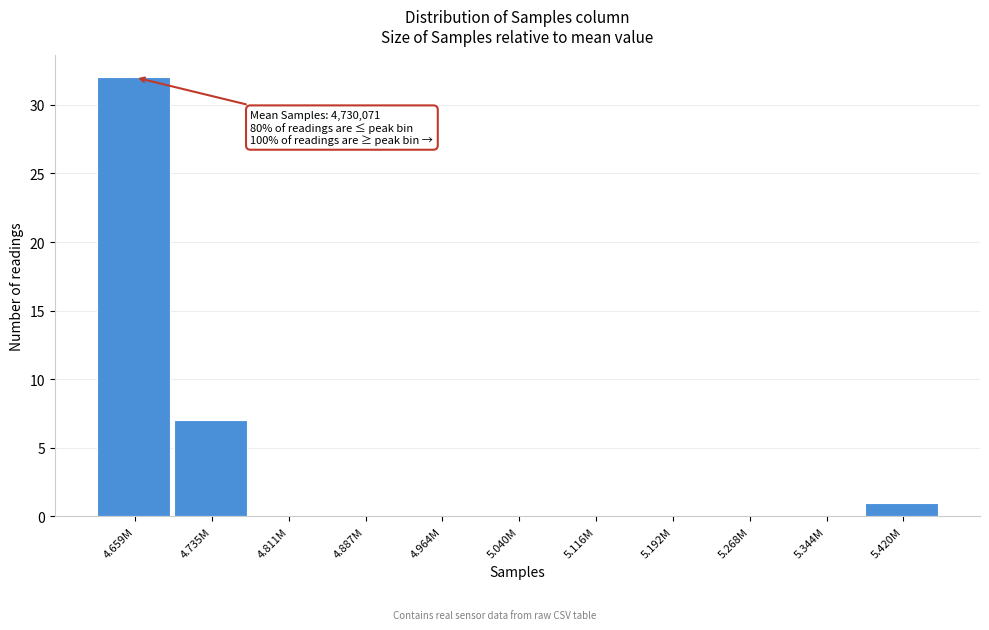

Reading left to right, extract all data points from this chart.

4.659M=32	4.735M=7	4.811M=0	4.887M=0	4.964M=0	5.040M=0	5.116M=0	5.192M=0	5.268M=0	5.344M=0	5.420M=1